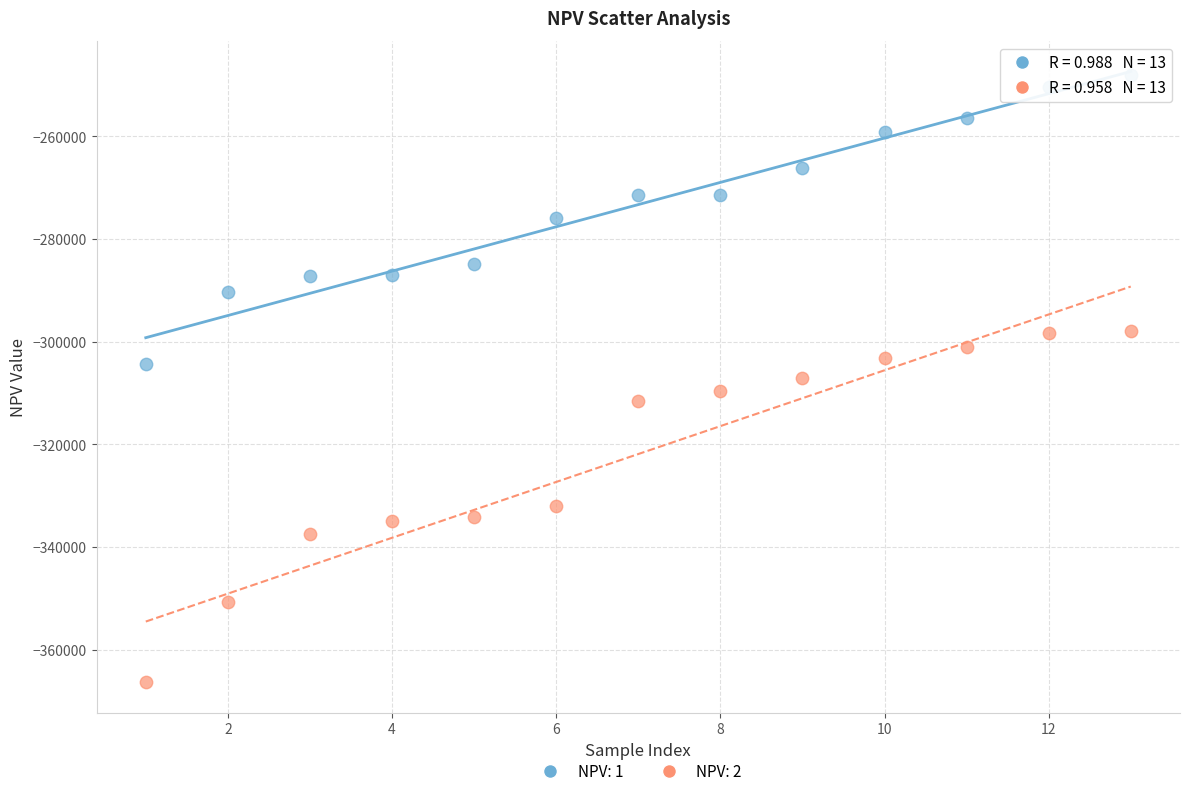

Which series contains the lowest Y value?

NPV: 2